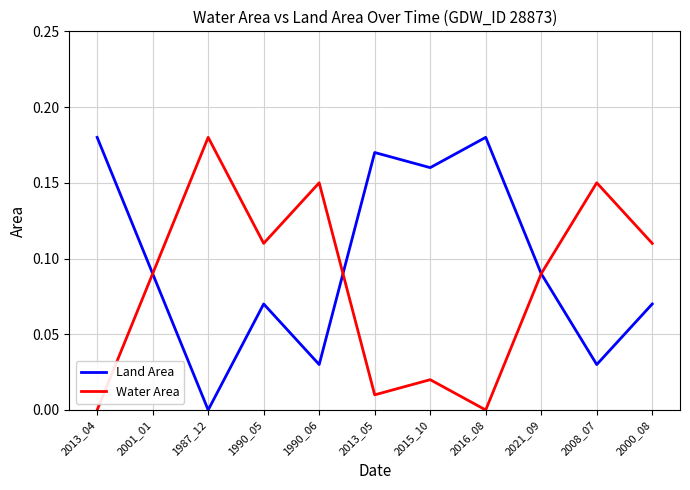

Which series has the largest total across all categories?

Land Area